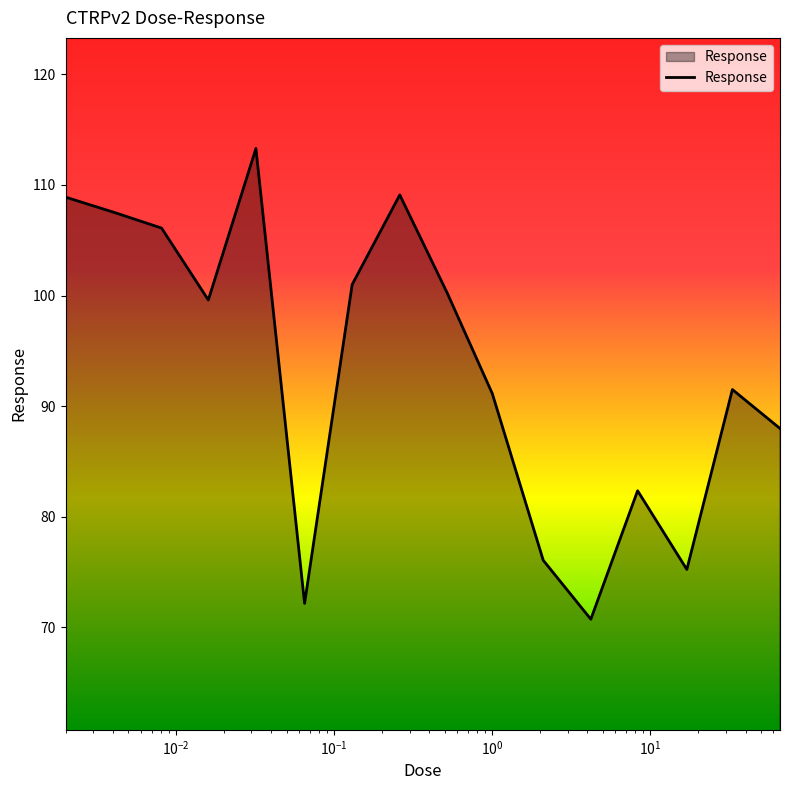

What is the smallest value displayed?

70.7